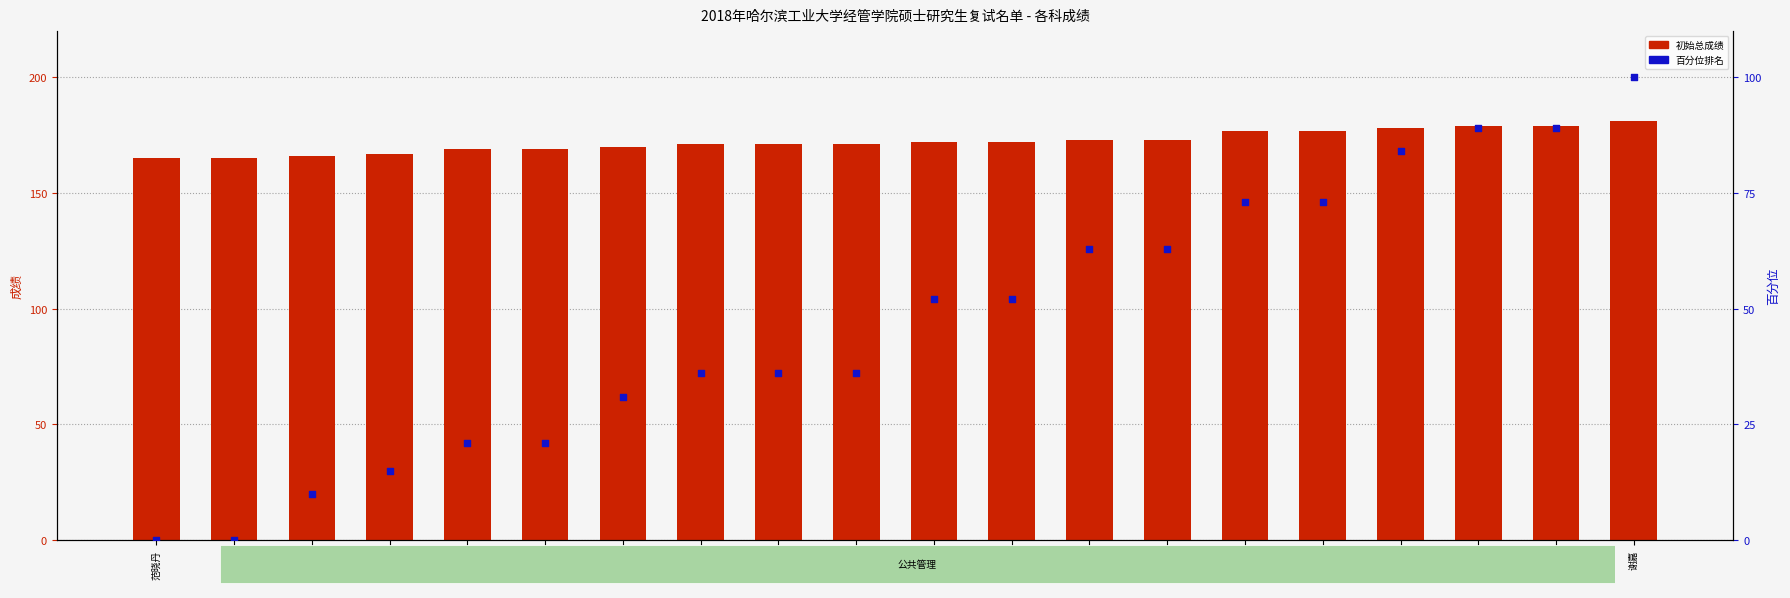

Which series reaches the maximum Y coordinate?

初始总成绩